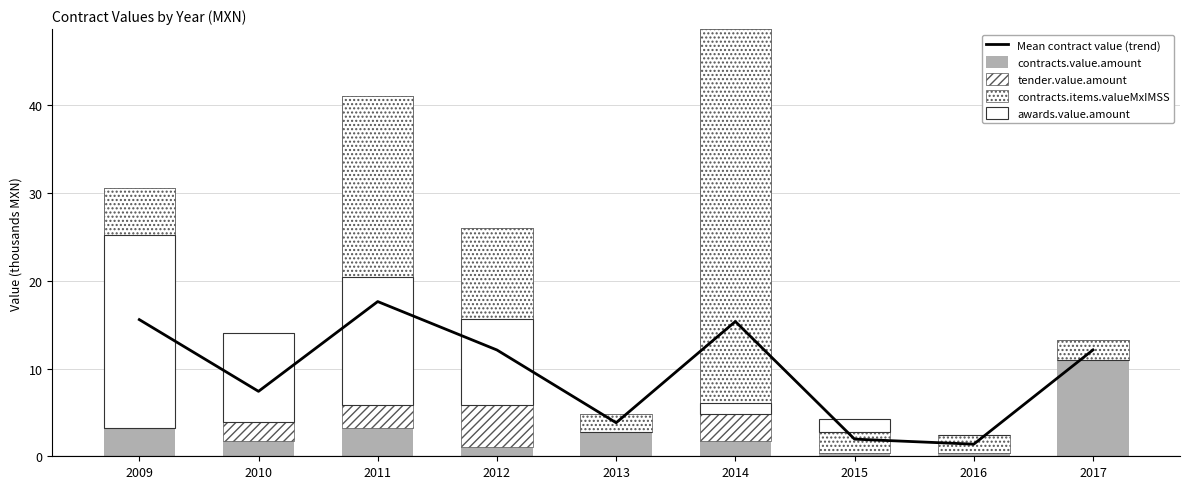

How many values in the Mean contract value (trend) series exceed 12?

5